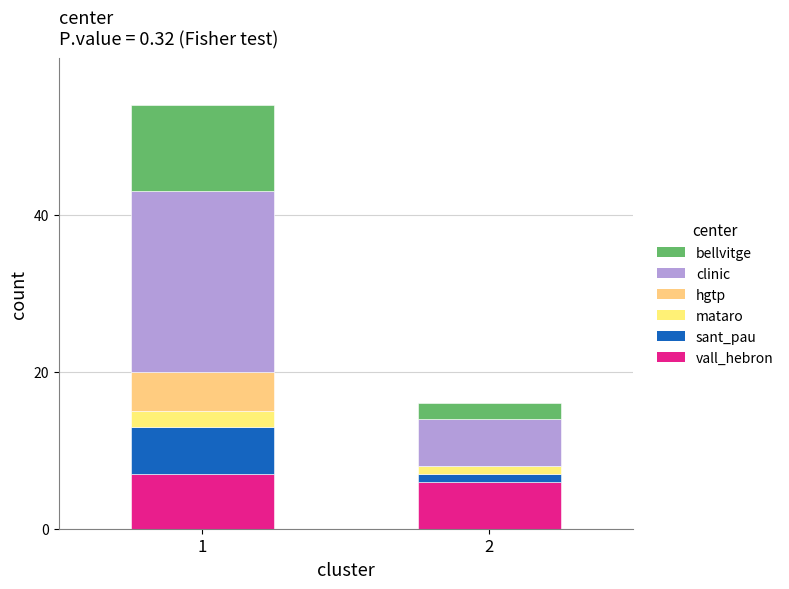

Are the bars horizontal?

No